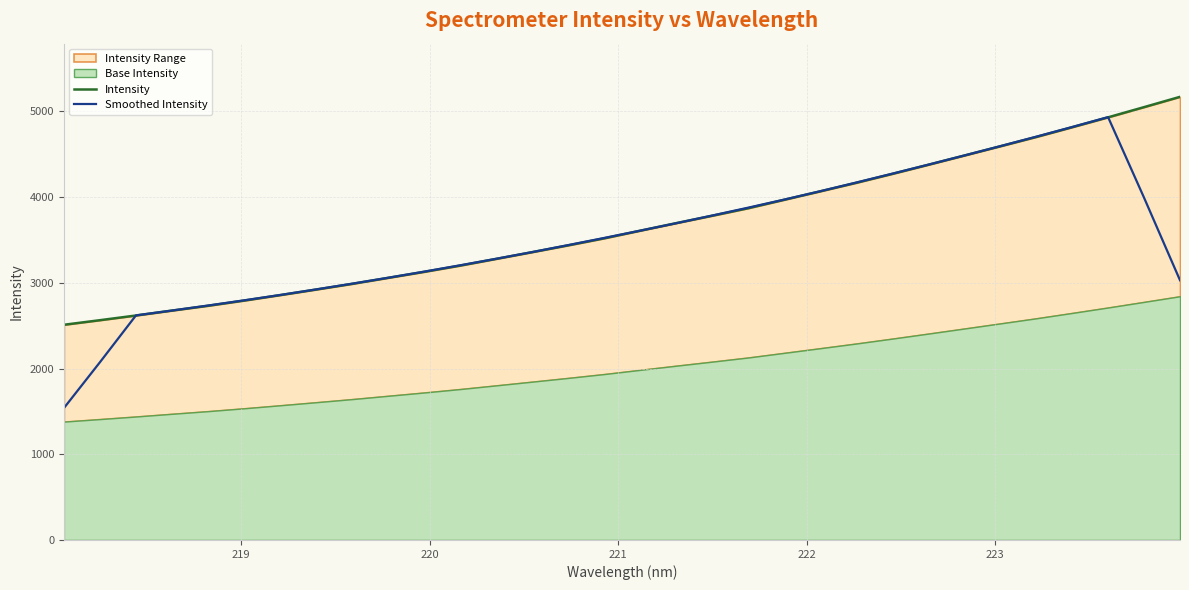

How many values in the Intensity series are below 3609?

16